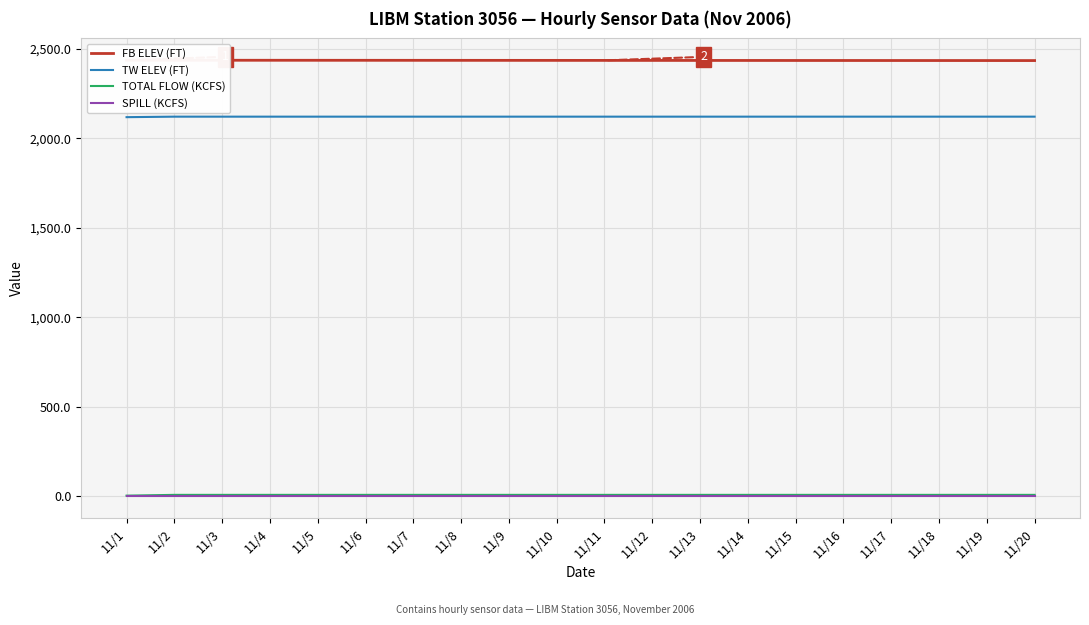

List the labels in order of FB ELEV (FT) value, largest first.

11/1, 11/2, 11/3, 11/4, 11/5, 11/6, 11/7, 11/8, 11/9, 11/10, 11/11, 11/12, 11/13, 11/14, 11/15, 11/16, 11/17, 11/18, 11/19, 11/20